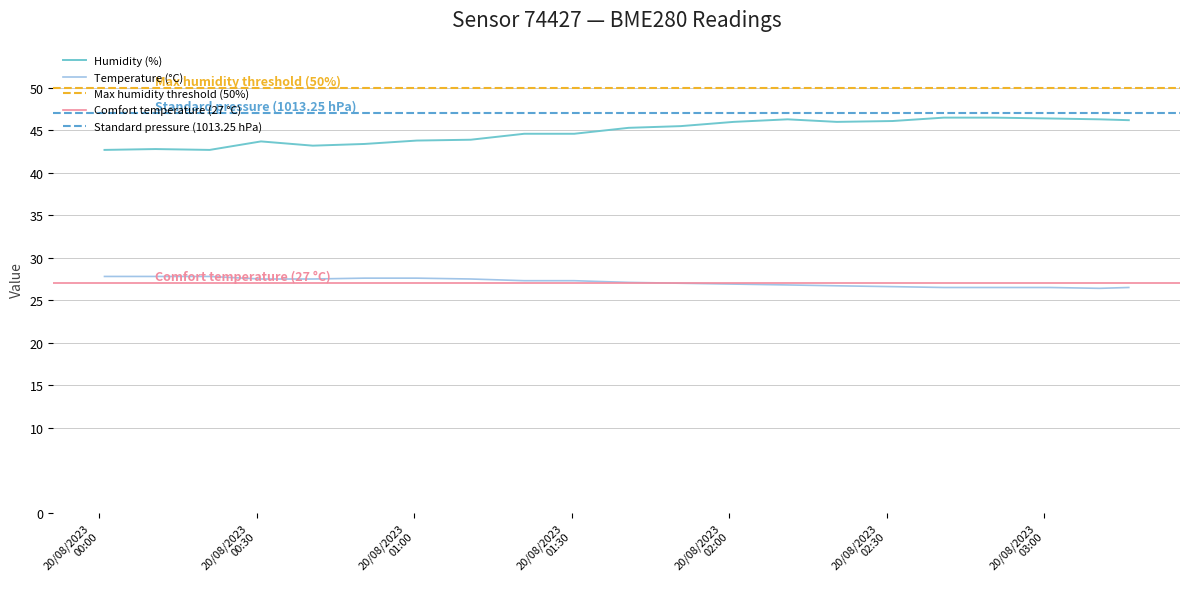

In humidity, how many points are lower than both neighbors (excluding endpoints)?

3